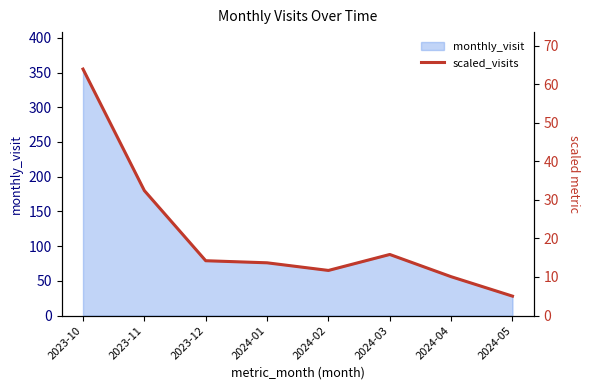

Where is monthly_visit nearest to the value 191?

2023-11